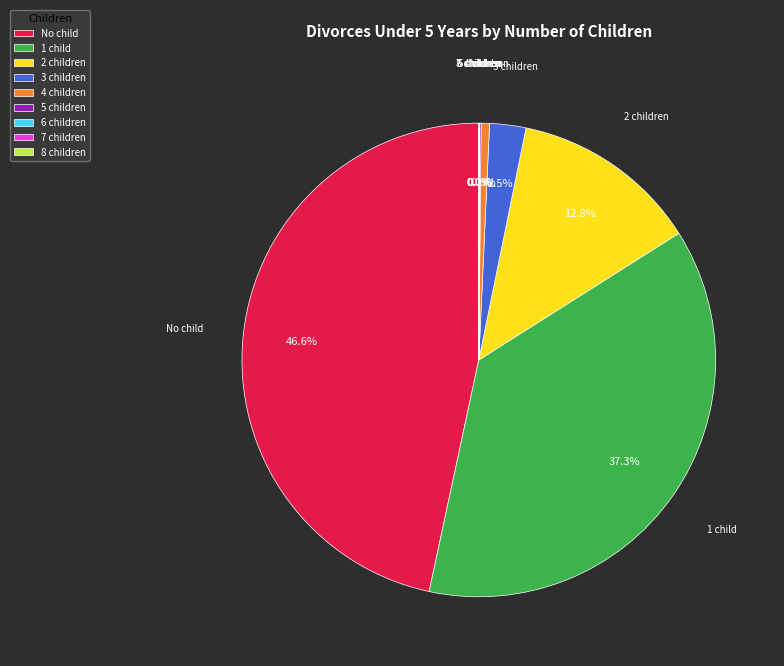

Which slice is the largest?

No child